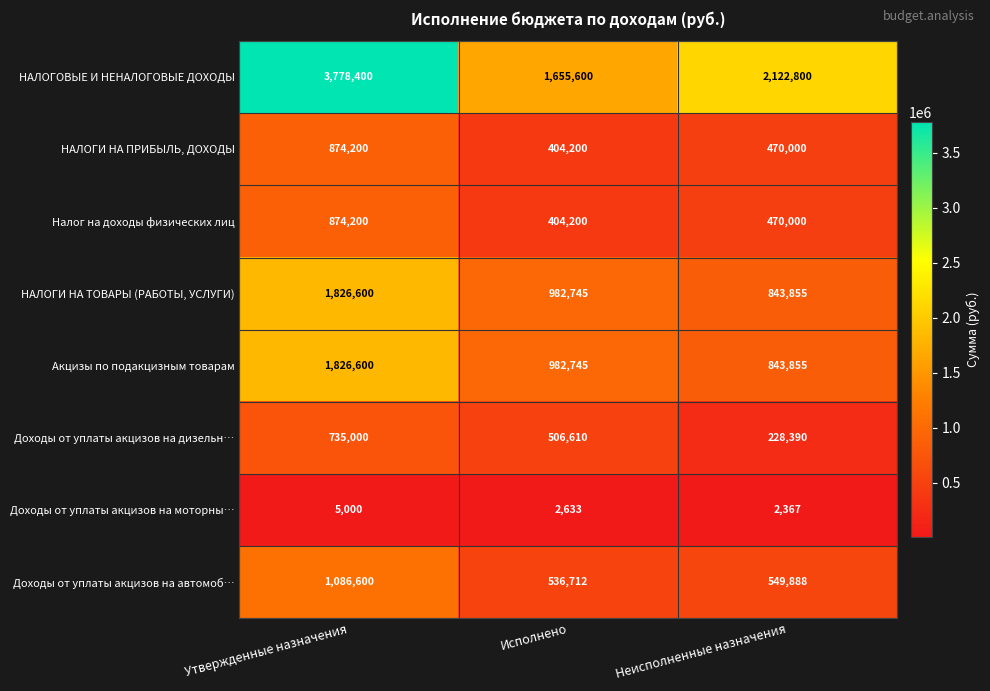

What is the difference between the maximum and minimum values in the НАЛОГИ НА ПРИБЫЛЬ, ДОХОДЫ series?

470000